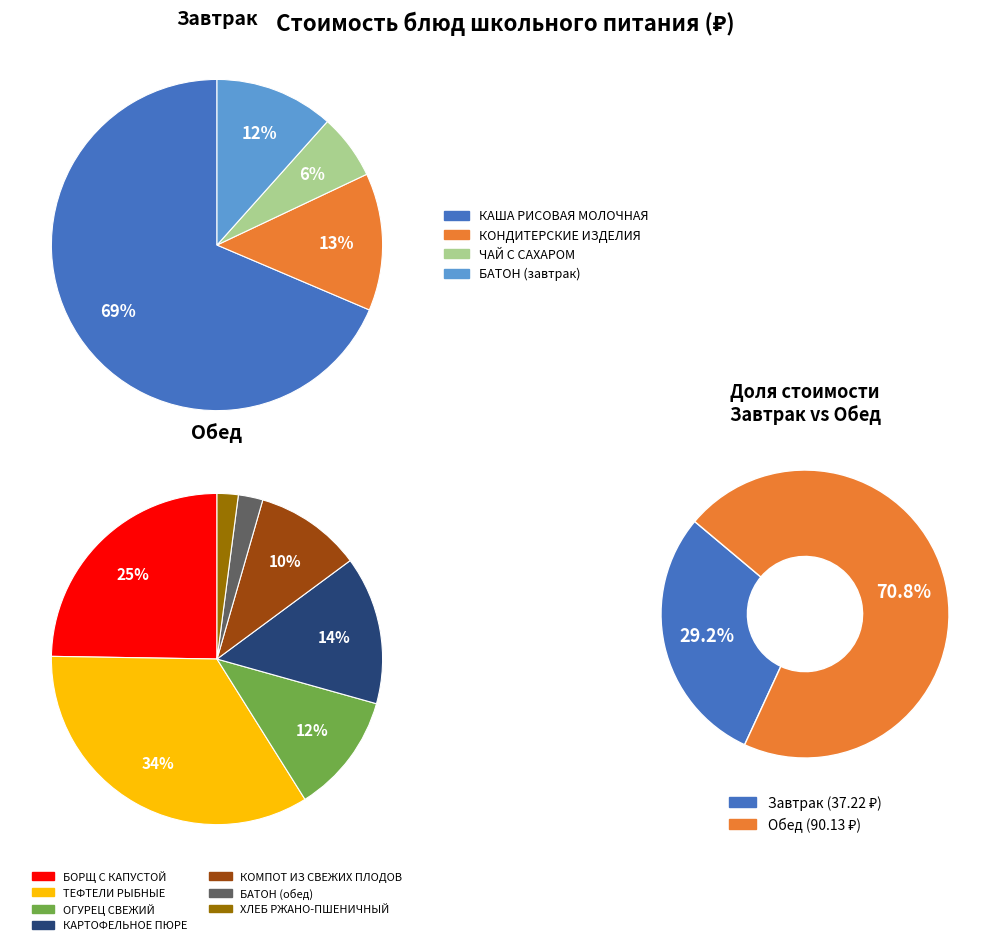

Is КОМПОТ ИЗ СВЕЖИХ ПЛОДОВ the majority of the pie?

No